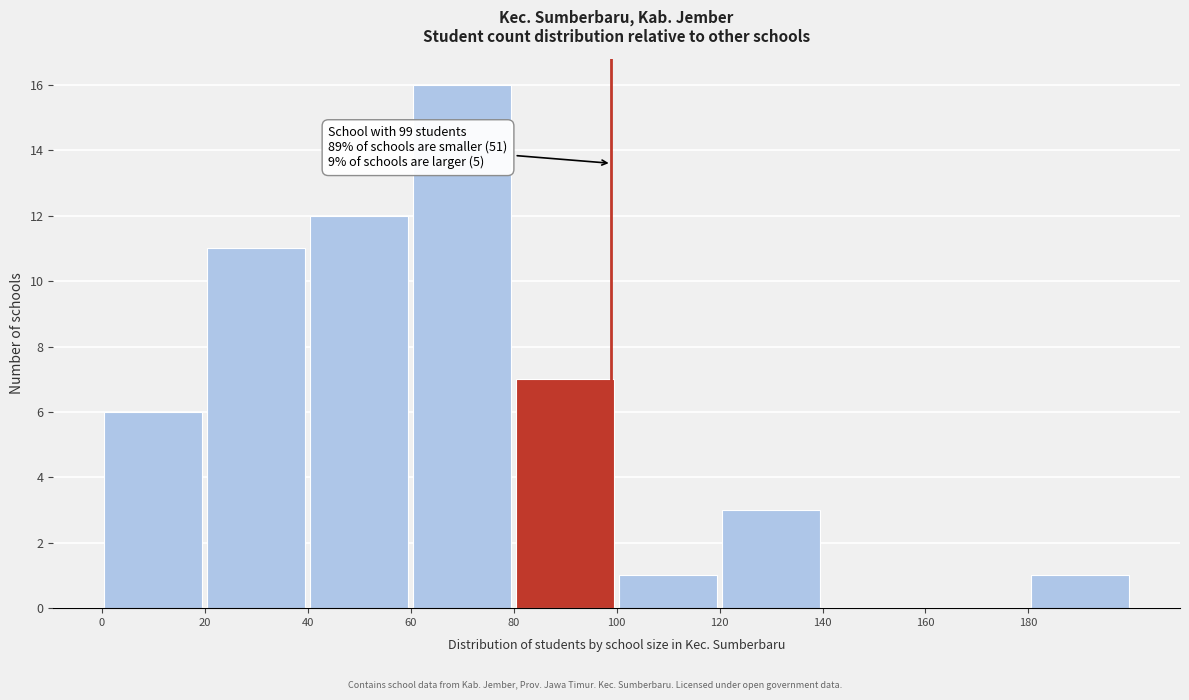

Over which range of the x-axis is the bar tallest?

60 to 80